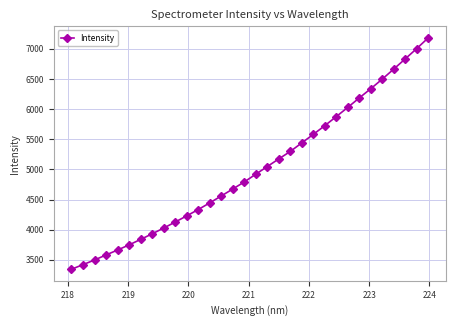

What is the value of the 30th point from the left?

6833.5